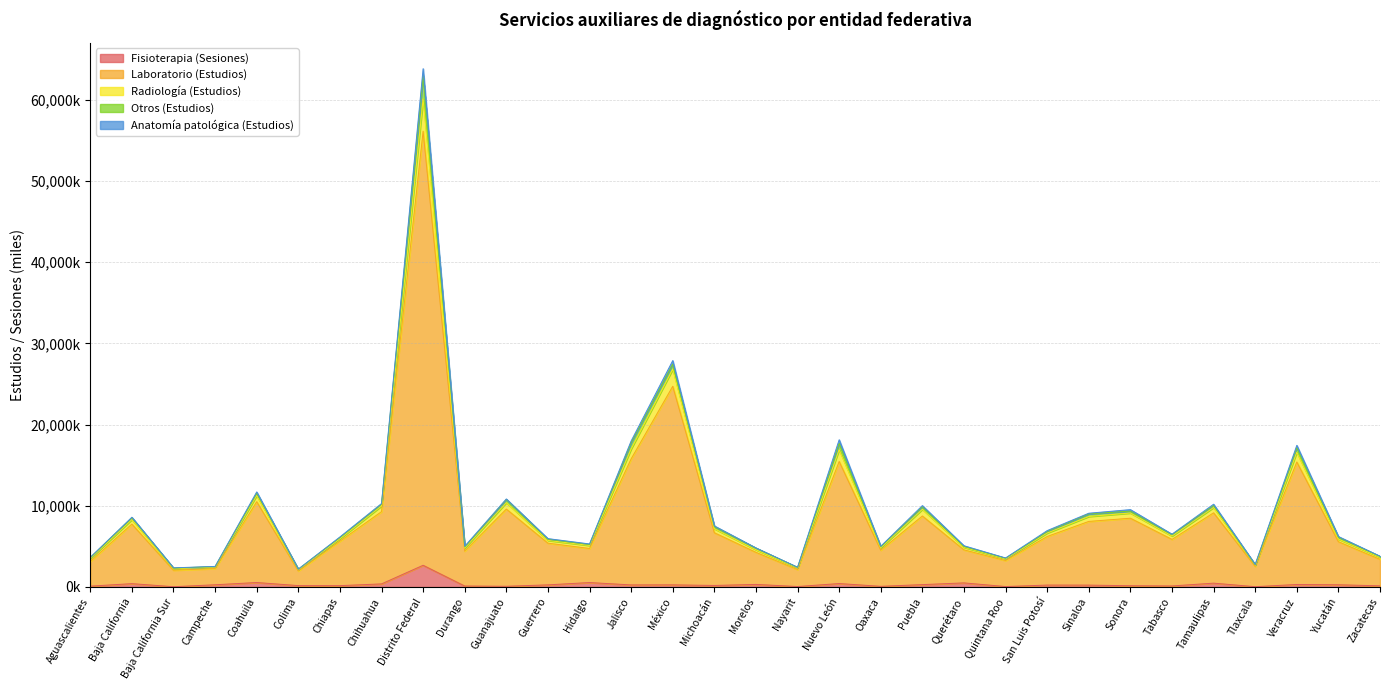

How many data points in Fisioterapia (Sesiones) are above 255?

16